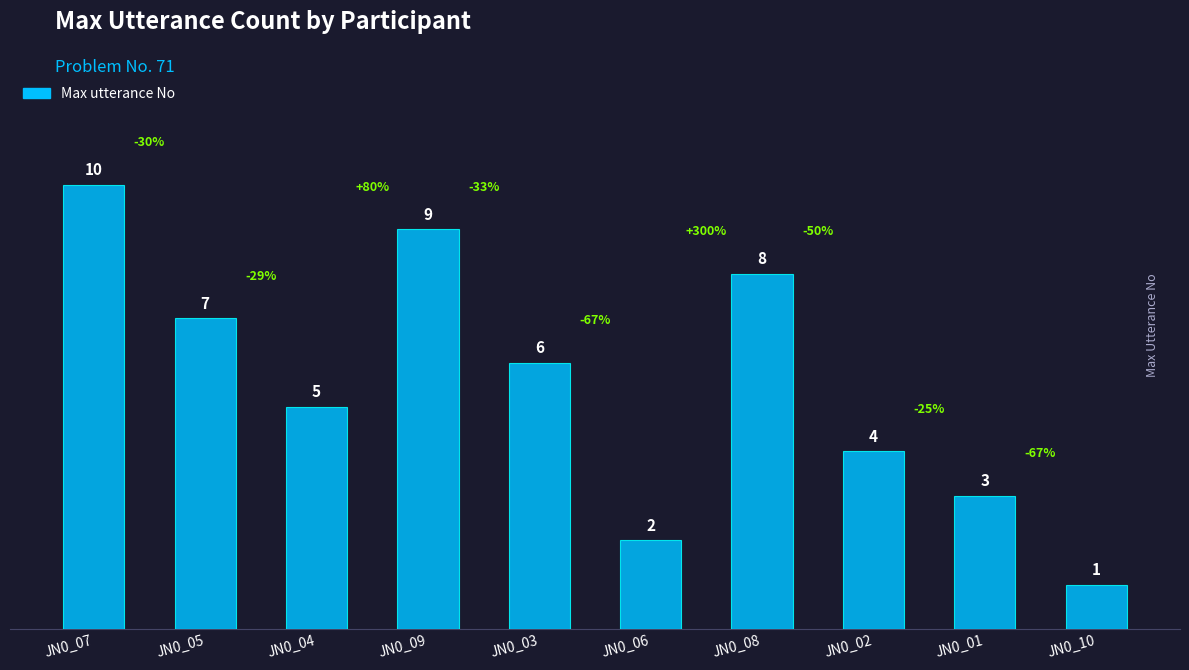

True or false: the data shows 12 at JN0_05.

False